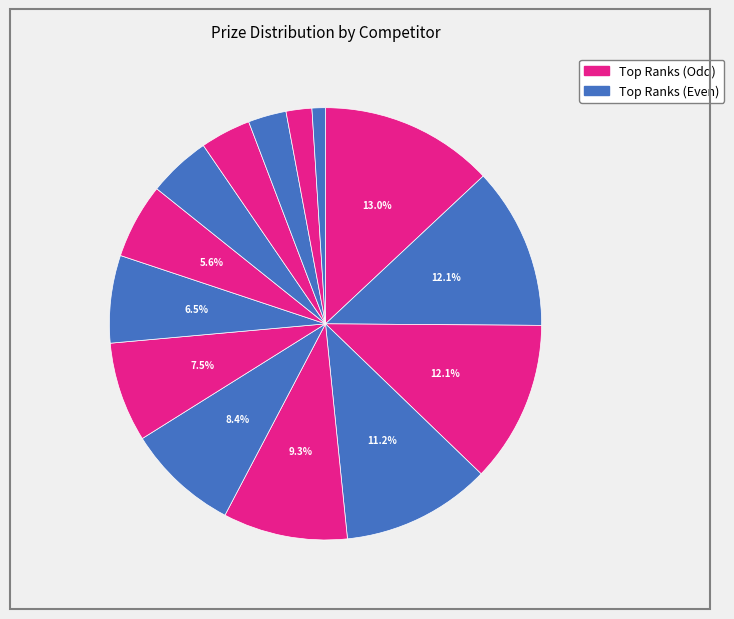

Rank the categories by value from highest to lowest.

Cristiani Gianluca, Thelge Mihira, Weerasinghe Shriyantha, Rqmfbpyy Lyyehtiq, Pedicini Francesco, Philips Patrick, Leifvr5a Izyezrqq, Liyanage Ari, Martinelli Paolo, Fnaf6x7y Jymetdqi, Pq4gbimi Imqfcrwq, Stucchi Stefano, Mz4f22di L6eeylrq, A6mffh3q A6uflt3q